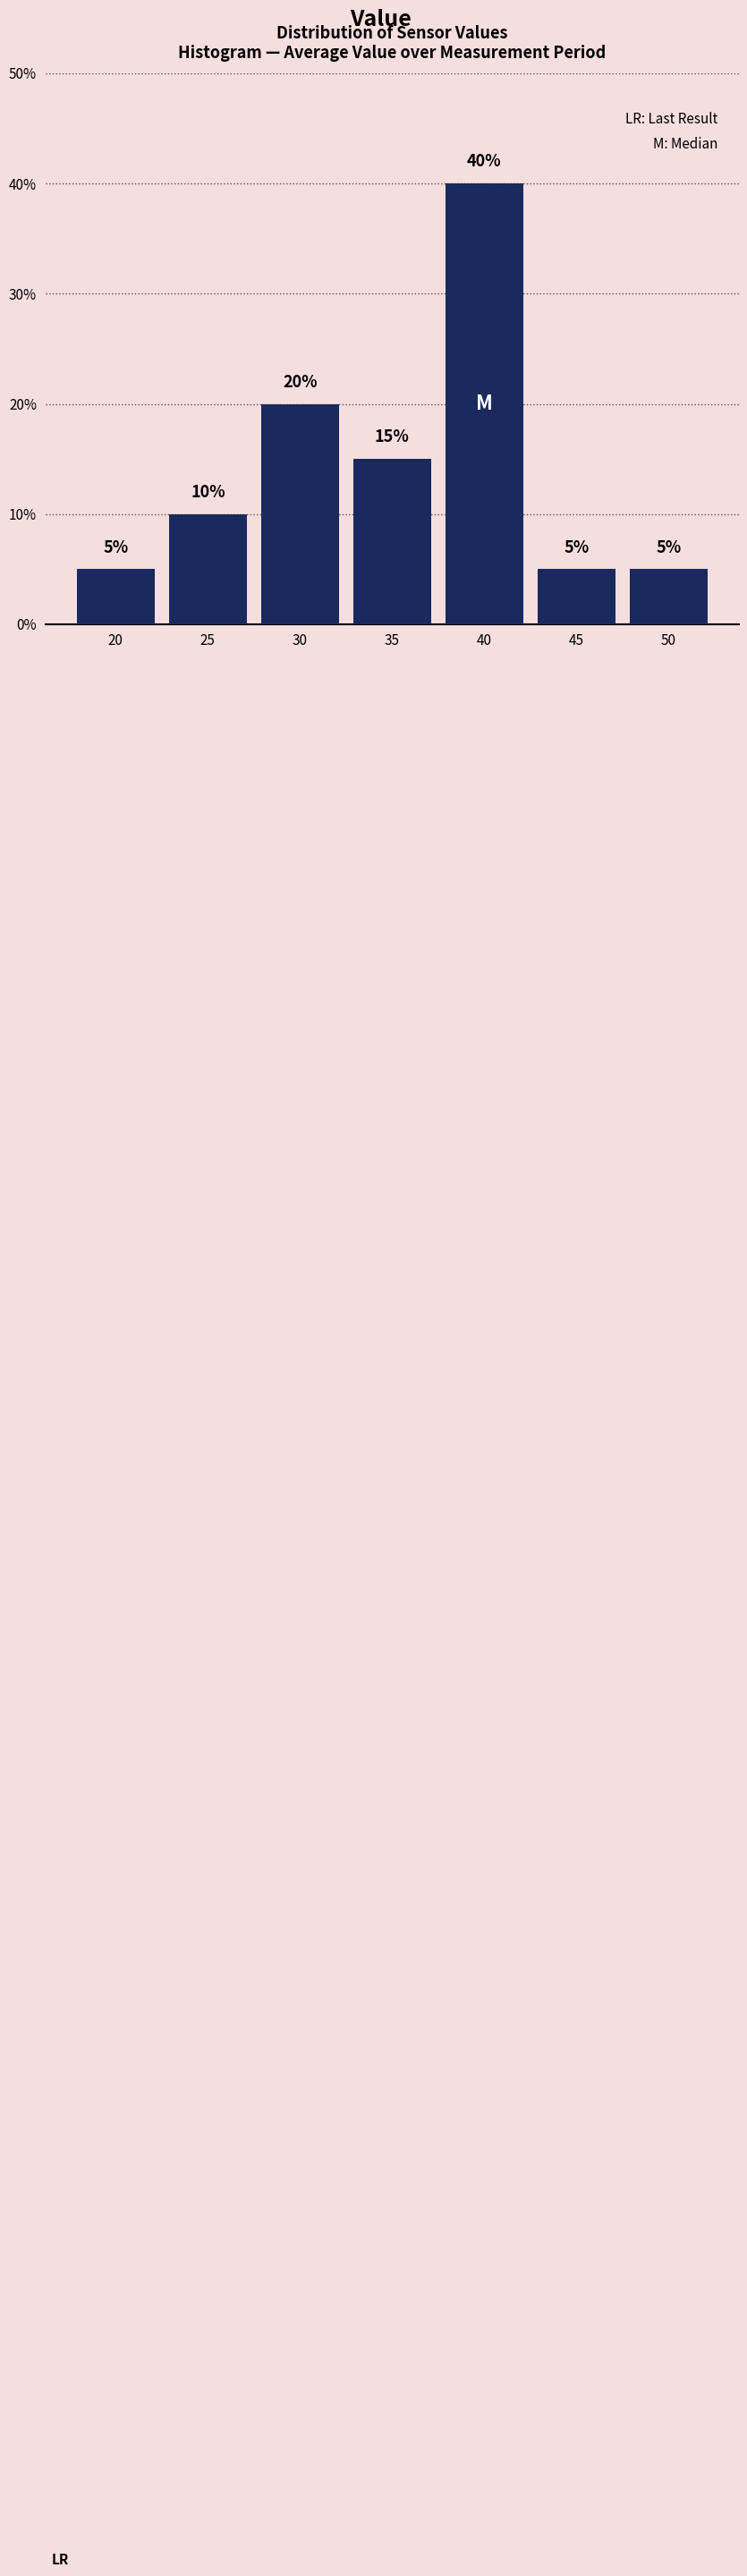

Reading left to right, transcribe all the data shown in this chart.

20=5	25=10	30=20	35=15	40=40	45=5	50=5